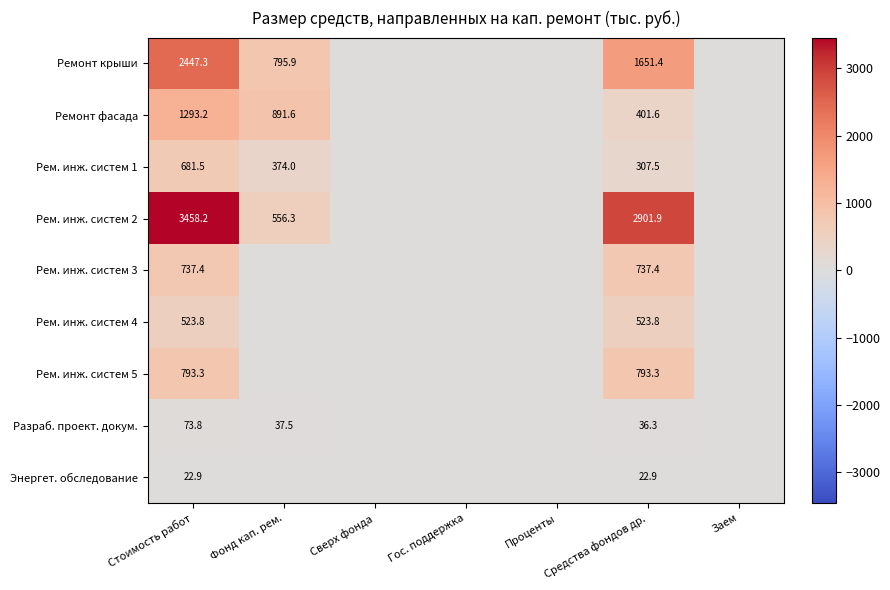

Is it true that Рем. инж. систем 2 equals 3458.2 at Стоимость работ?

True